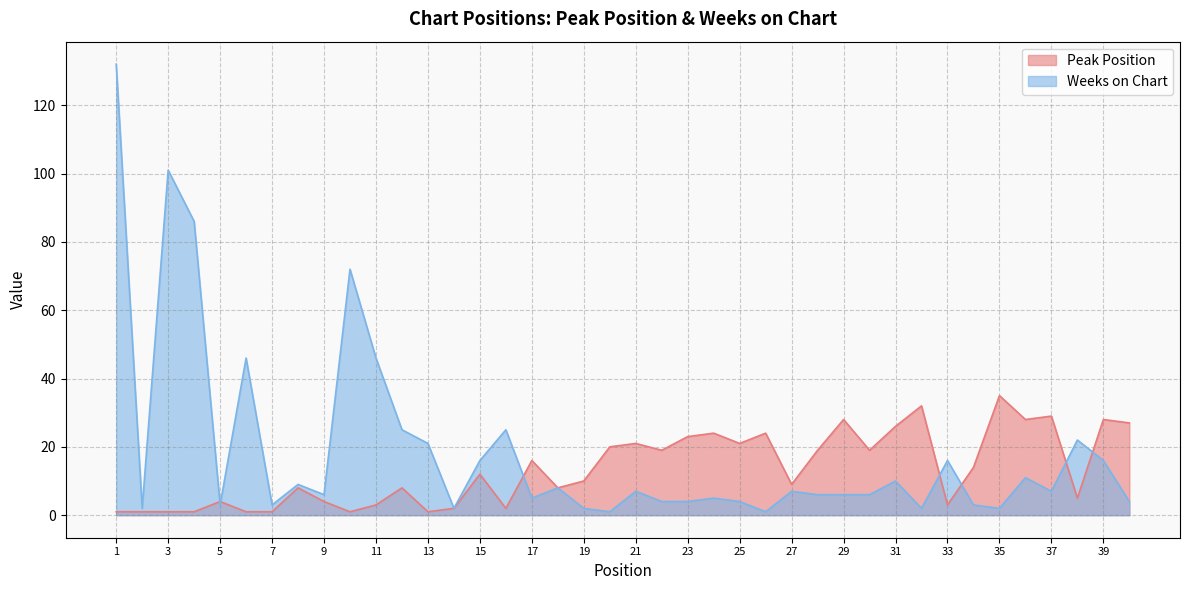

Rank the categories by Peak Position value from lowest to highest.

1, 2, 3, 4, 6, 7, 10, 13, 14, 16, 11, 33, 5, 9, 38, 8, 12, 18, 27, 19, 15, 34, 17, 22, 28, 30, 20, 21, 25, 23, 24, 26, 31, 40, 29, 36, 39, 37, 32, 35